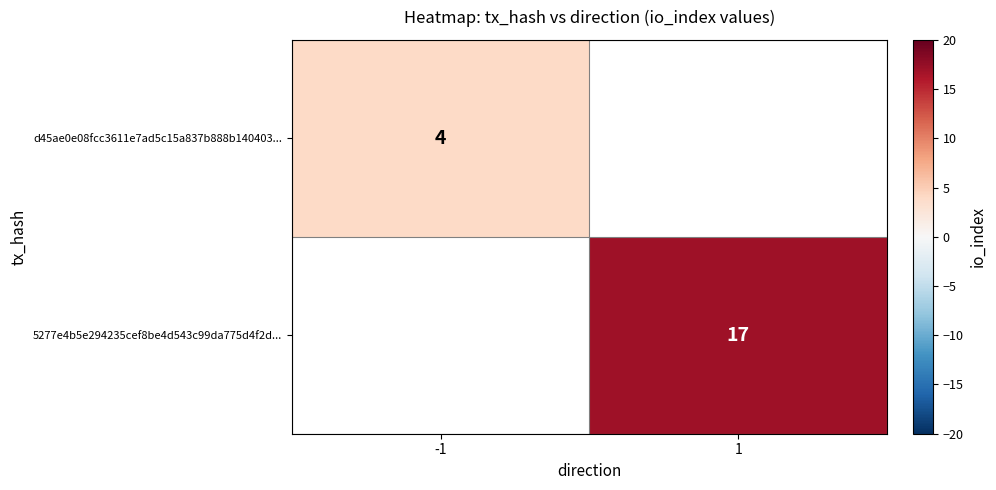

Is it true that d45ae0e08fcc3611e7ad5c15a837b888b140403... equals 4 at -1?

True